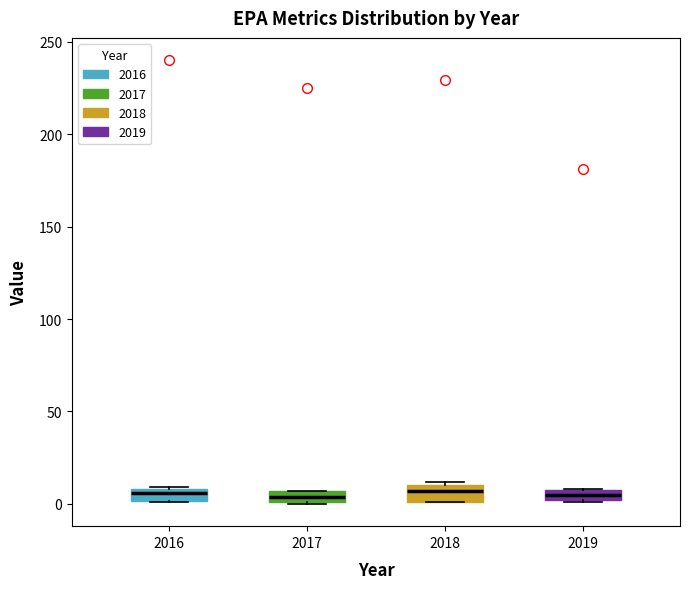

Where is the lower edge of the box at x = 2016 on the y-axis? The values are not printed on the chart, so give them approximately, as read against the axis.

0